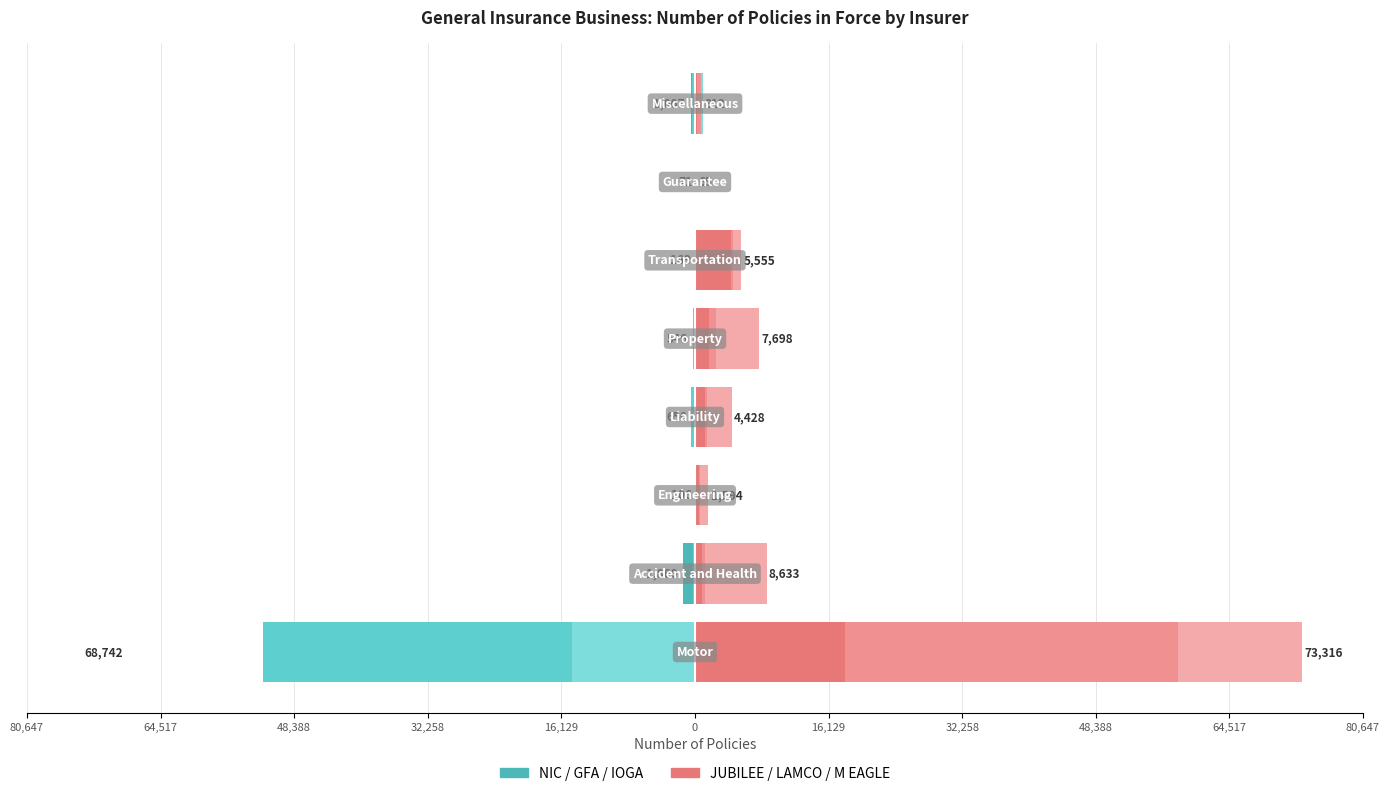

What value does the M EAGLE series have at 0?

915